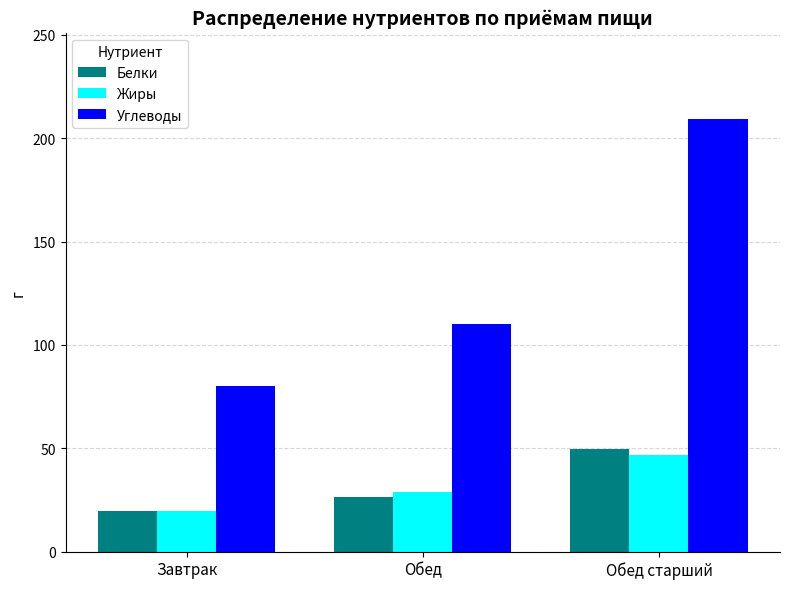

At Обед старший, list the series in order from largest to smallest.

Углеводы, Белки, Жиры